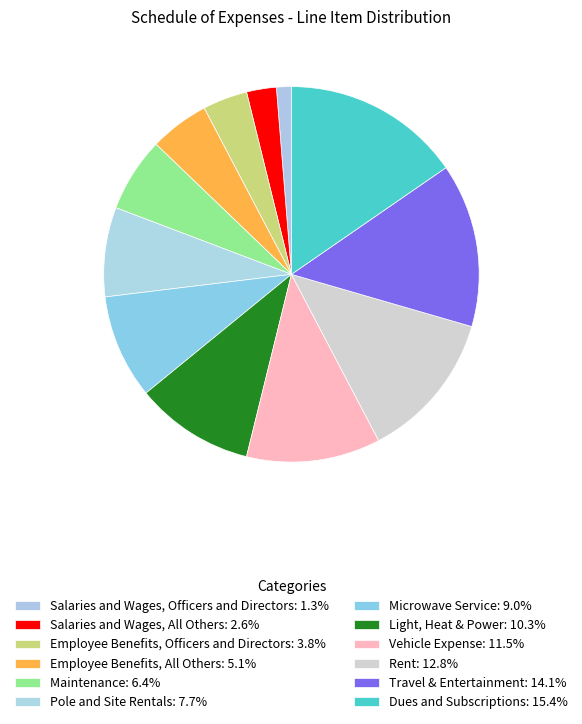

How many segments does this pie chart have?

12